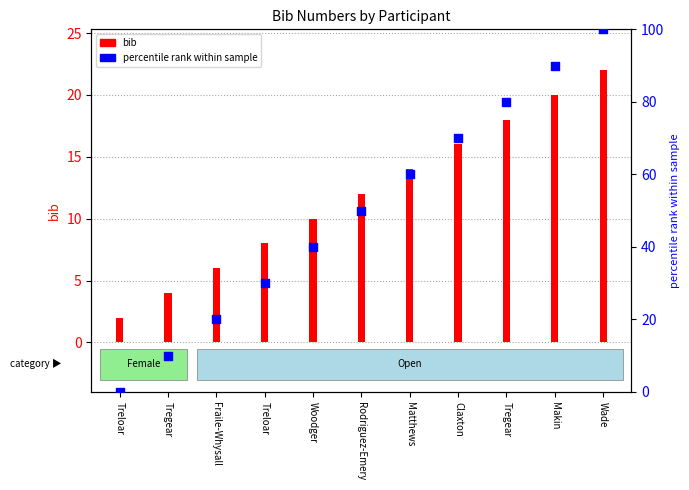

What is the change in value from Tregear to Tregear?

+70